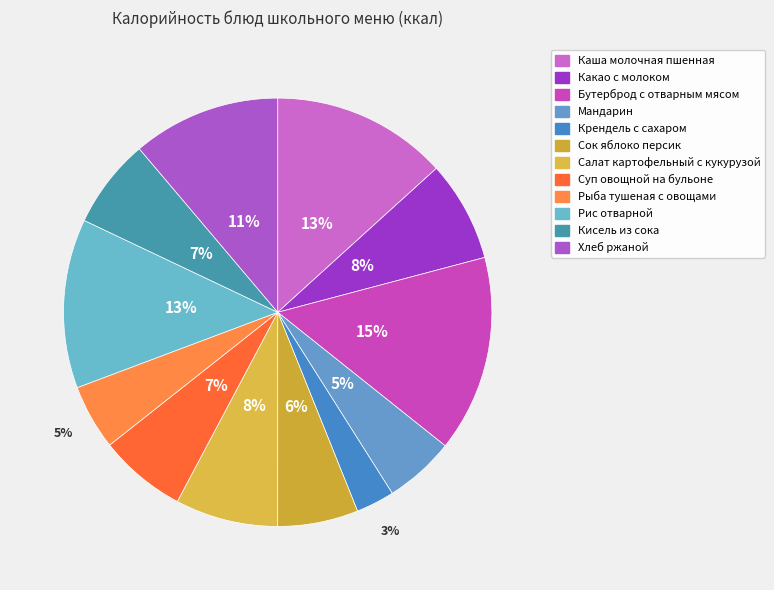

To the nearest percent, what portion does Какао с молоком represent?

8%